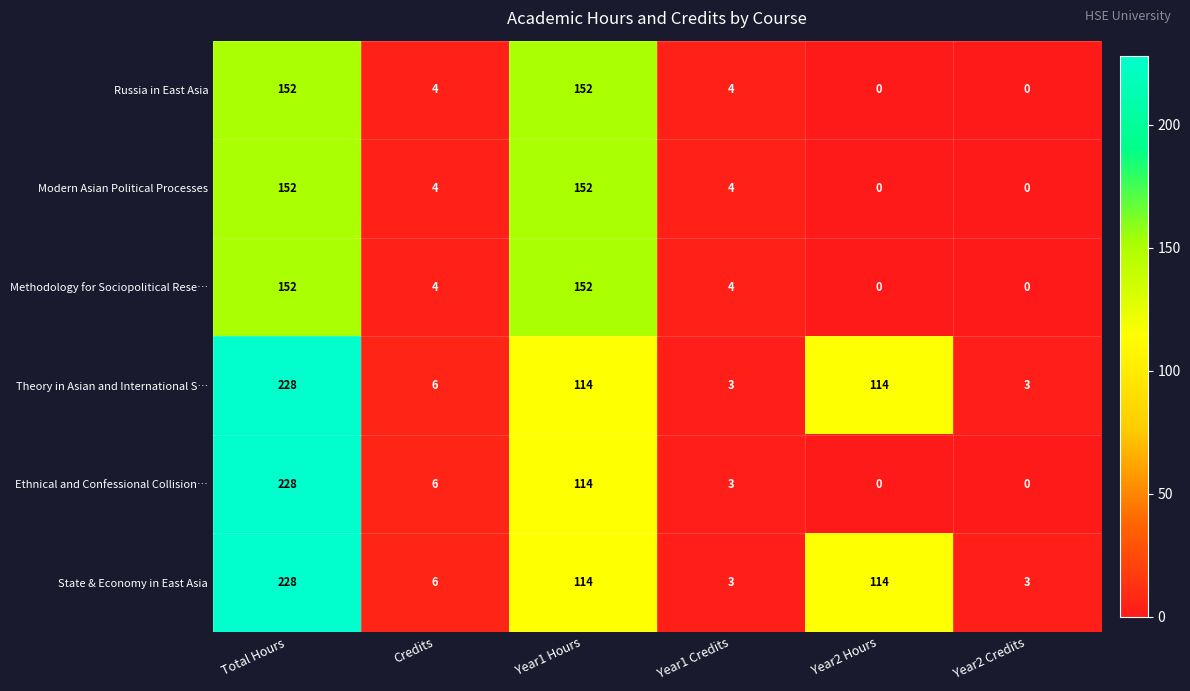

How many series are shown in this chart?

6